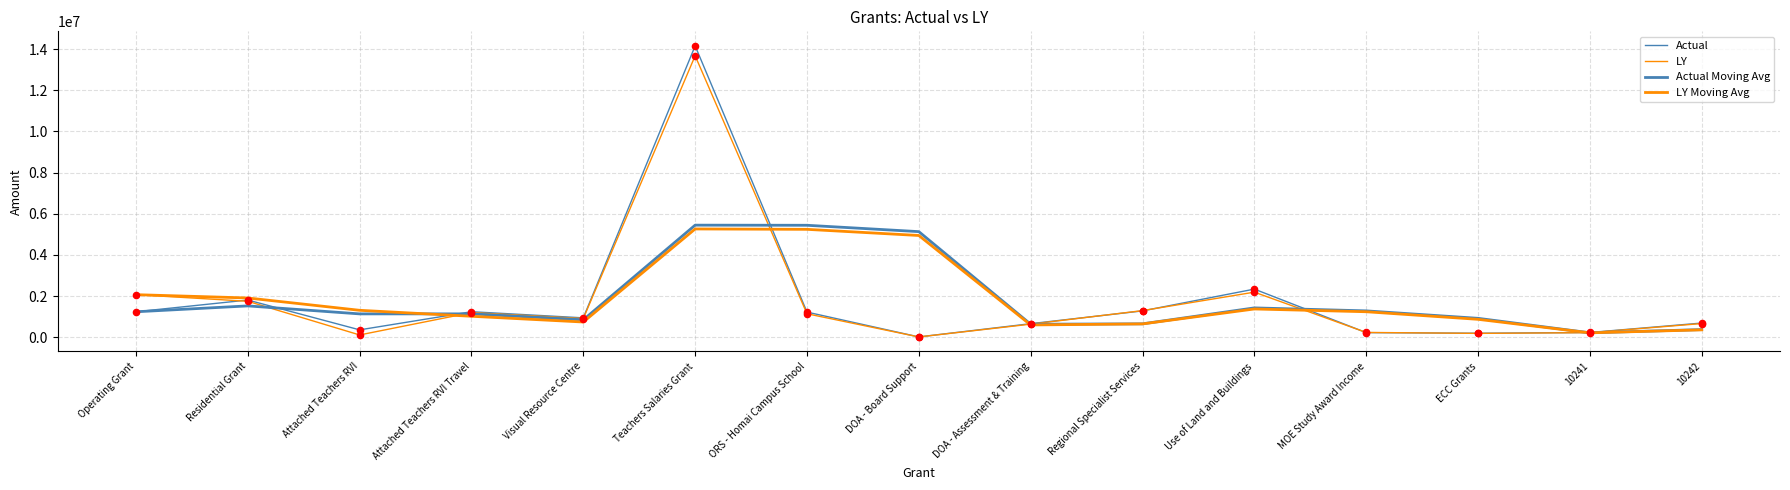

Does the chart have visible grid lines?

Yes